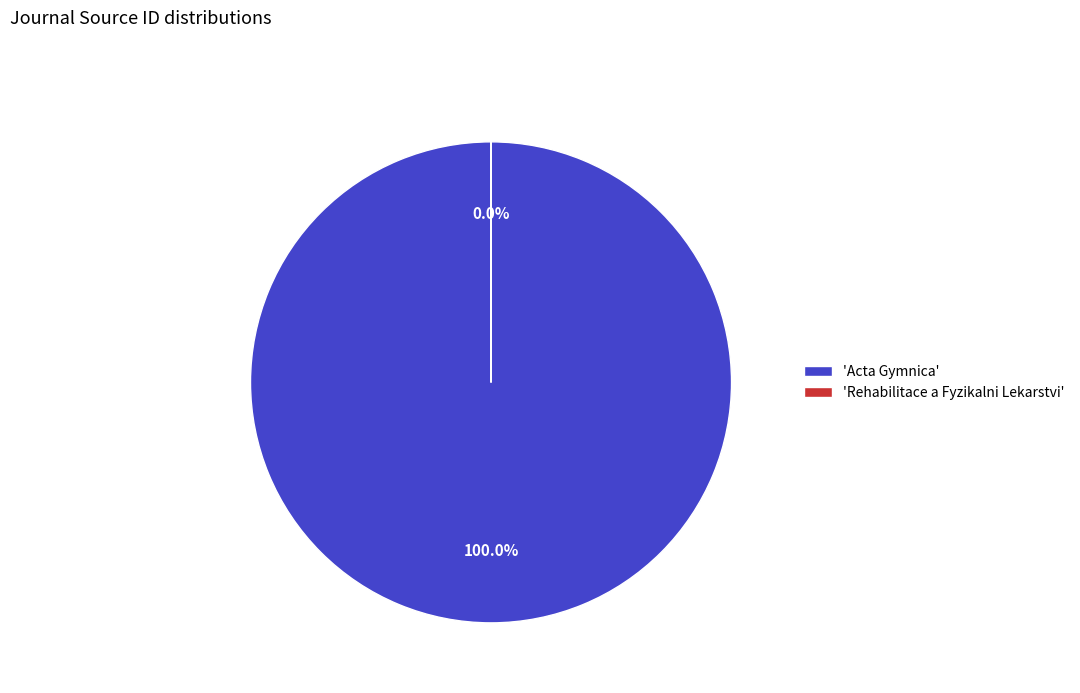

True or false: Acta Gymnica accounts for 100% of the total.

True